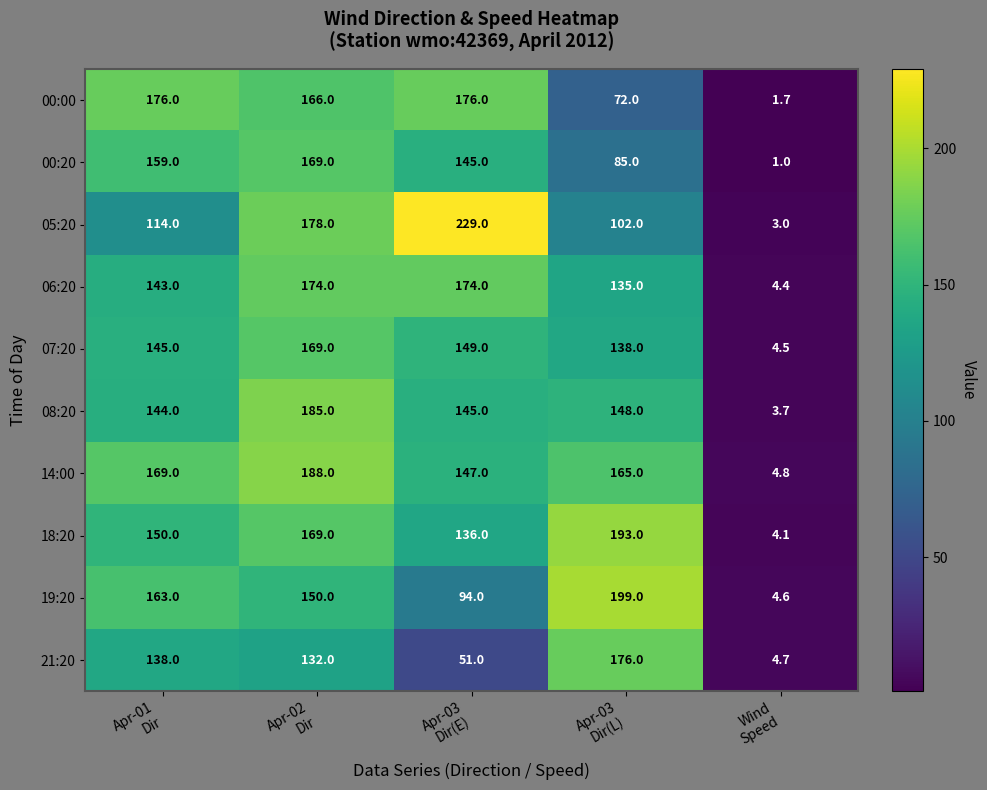

What is the difference between the maximum and minimum values in the 21:20 series?

171.3